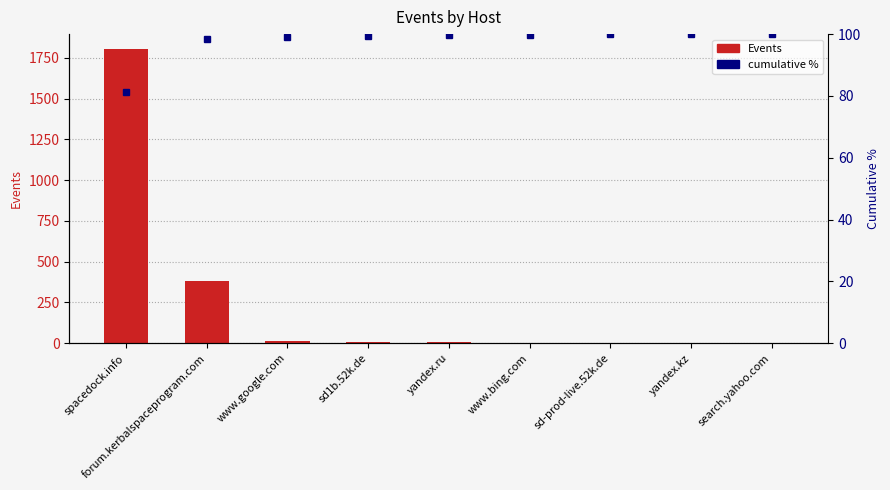

At which label does cumulative % first exceed 99?

www.google.com